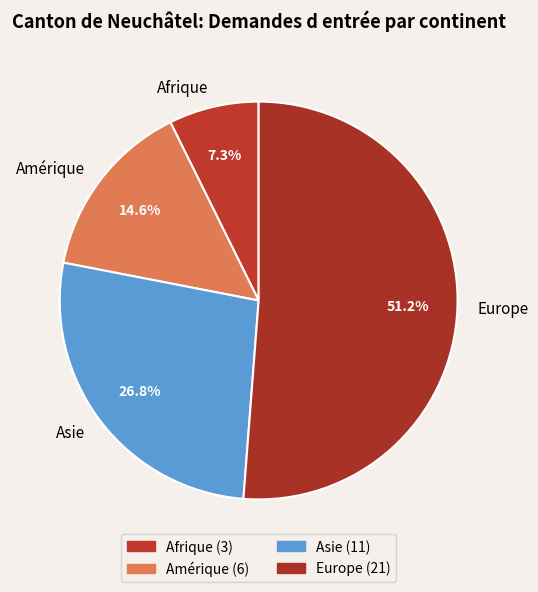

To the nearest percent, what percentage of the pie is Europe?

51%